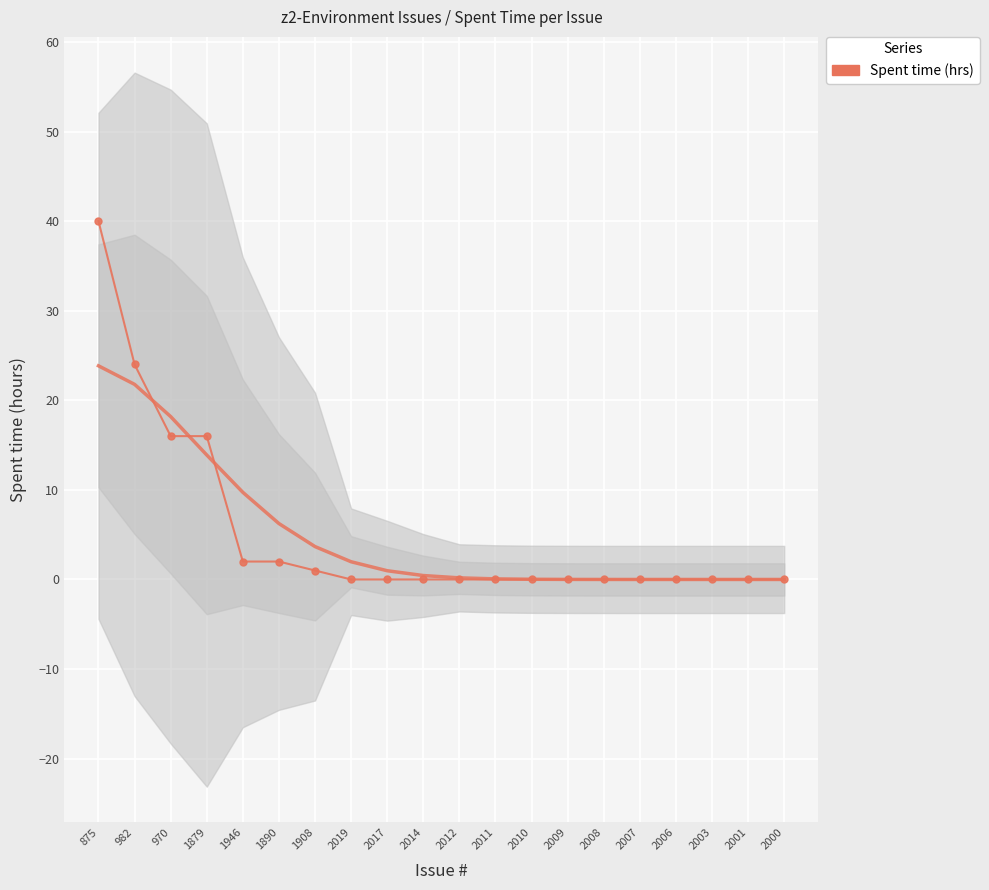

Reading left to right, list all the values displayed in this chart.

875=40	982=24	970=16	1879=16	1946=2	1890=2	1908=1	2019=0	2017=0	2014=0	2012=0	2011=0	2010=0	2009=0	2008=0	2007=0	2006=0	2003=0	2001=0	2000=0